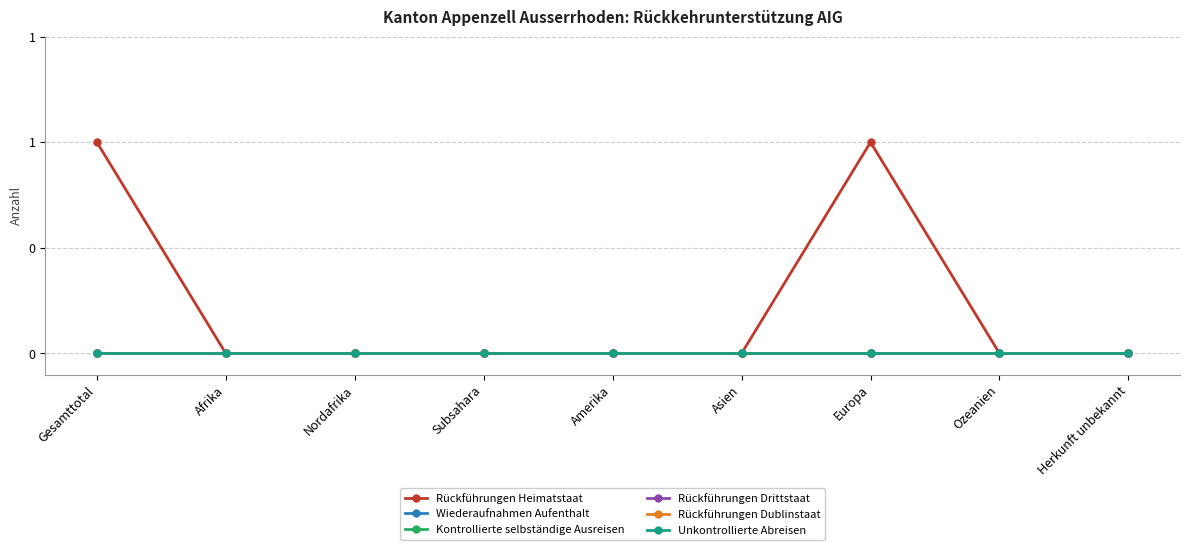

True or false: Rückführungen Heimatstaat and Unkontrollierte Abreisen cross at least once.

False